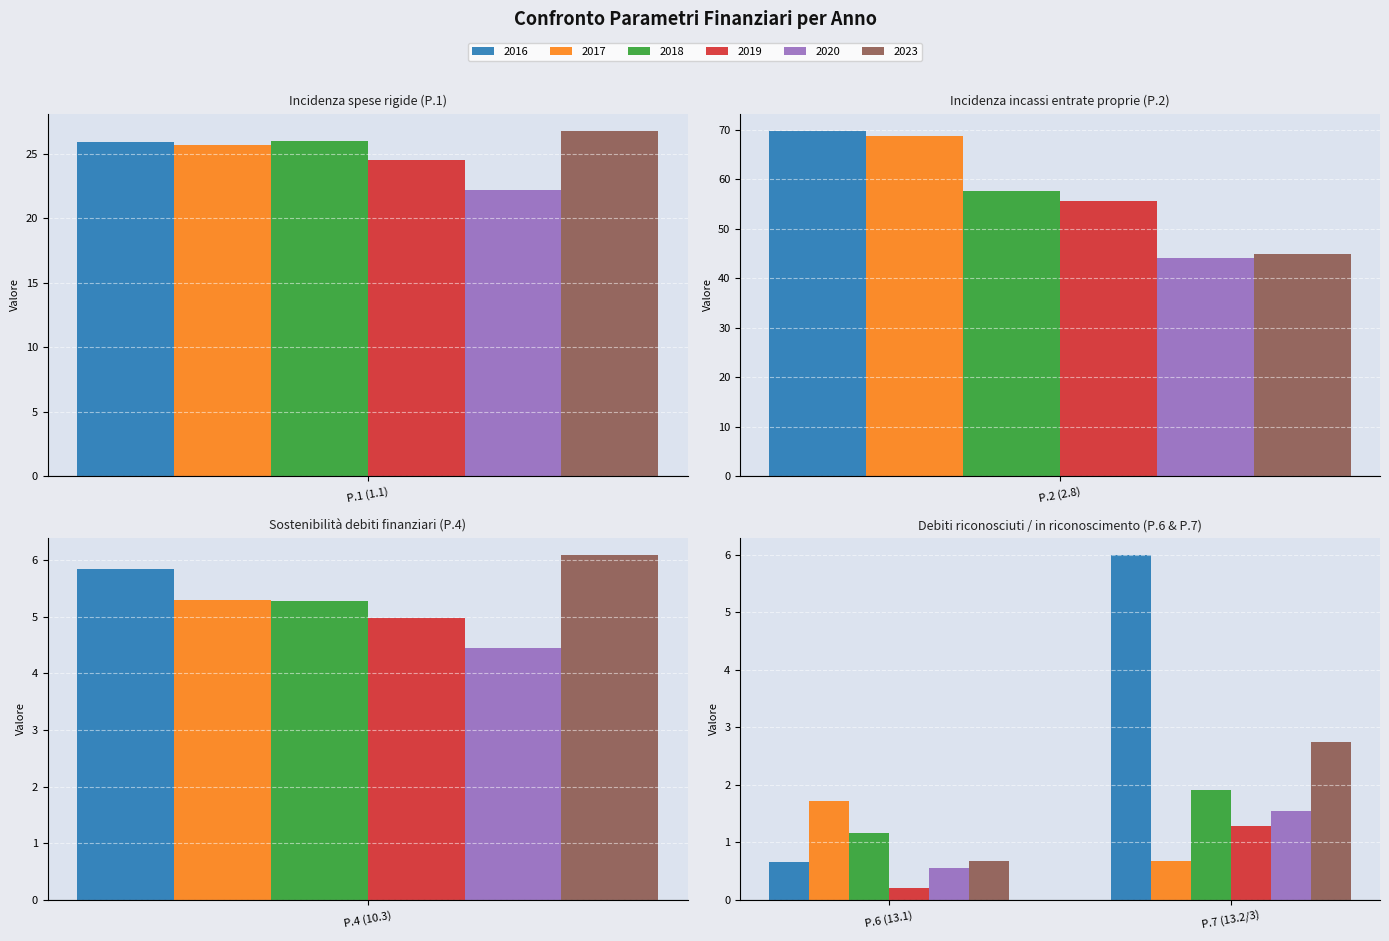

What position from the right is P.6 (13.1)?

2